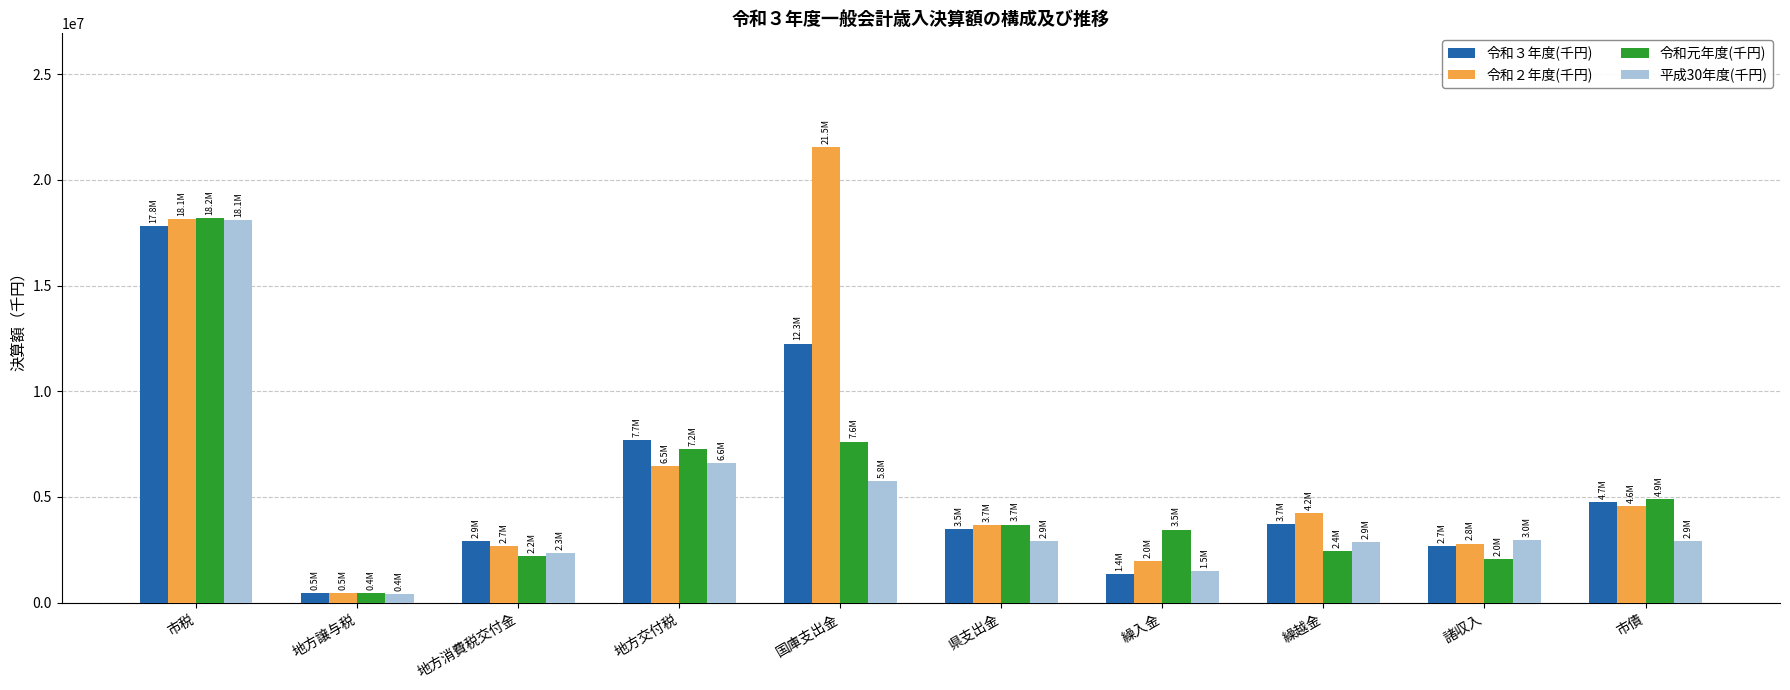

Which series has the largest range (max minus min)?

令和２年度(千円)